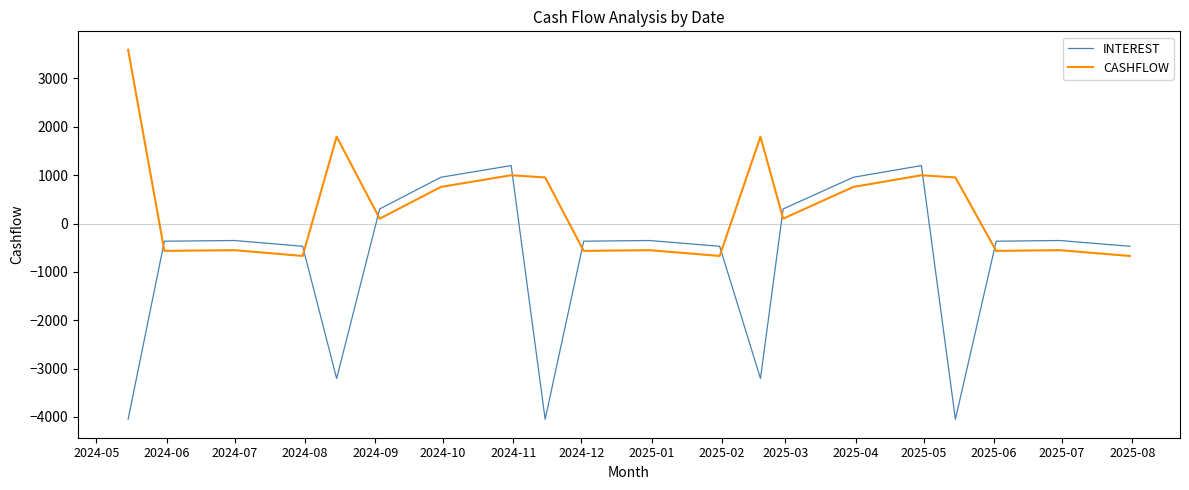

Rank the series by their average value, from lowest to highest.

INTEREST, CASHFLOW